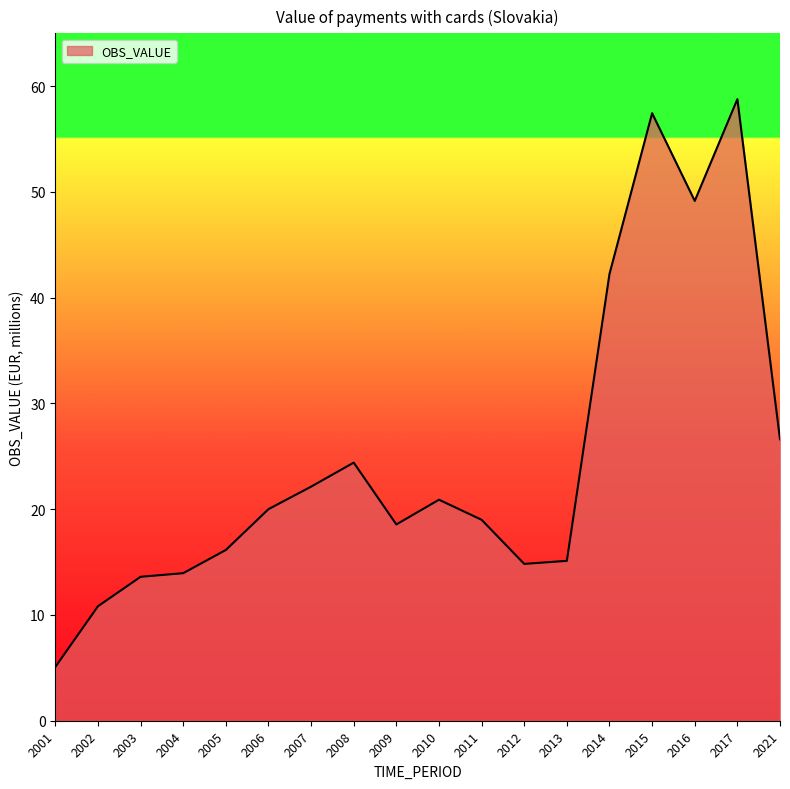

True or false: the data shows 14.0 at 2004.

True